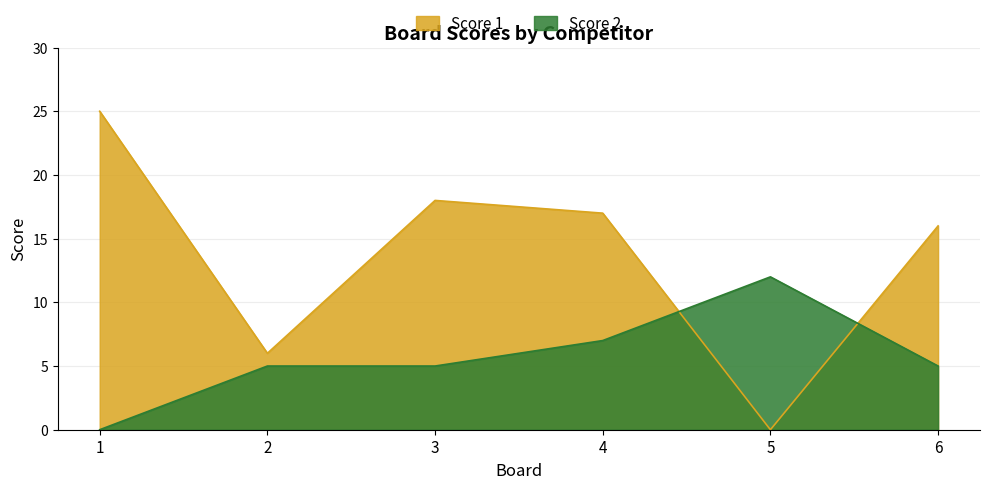

Rank the series by their maximum value, from highest to lowest.

Score 1, Score 2